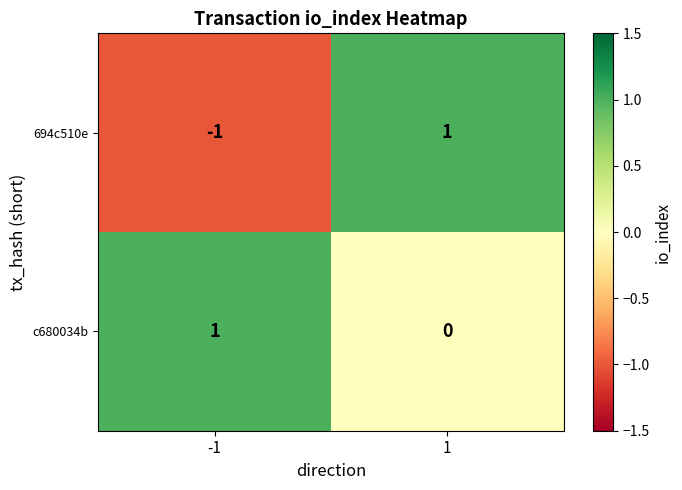

Which series changed the most between -1 and 1?

694c510e